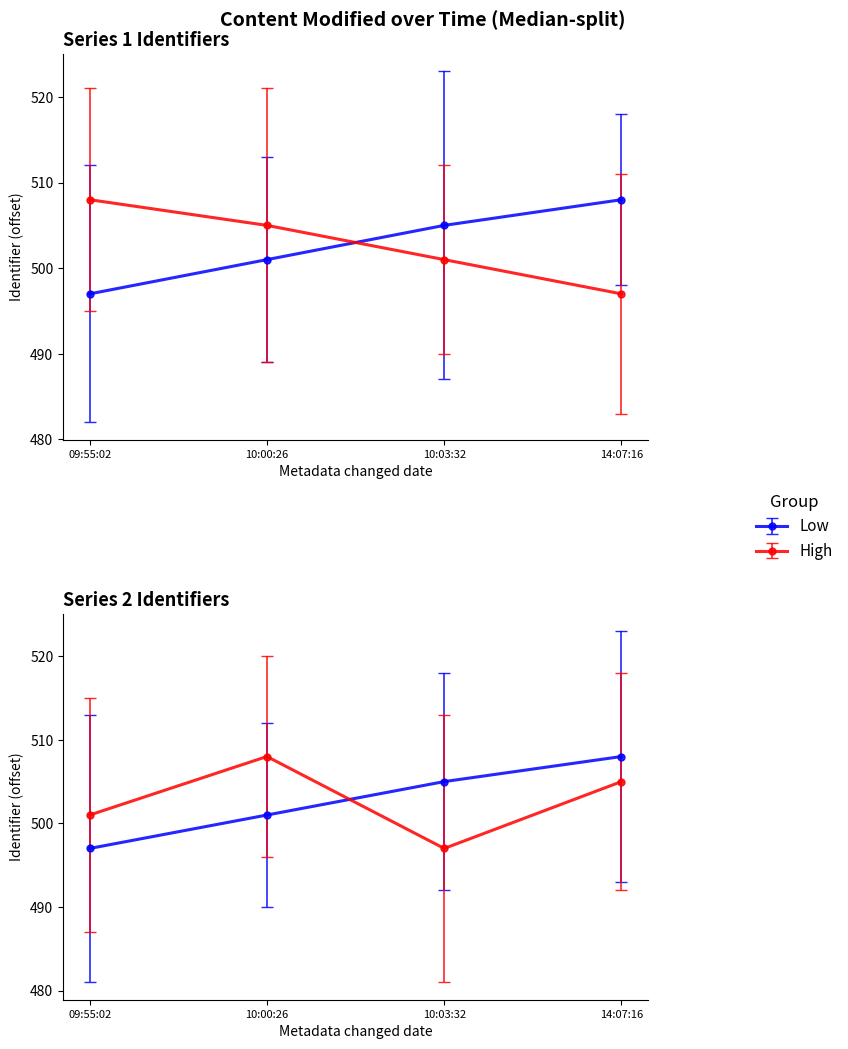

After their last crossing, which series has the higher values: Low or High?

Low